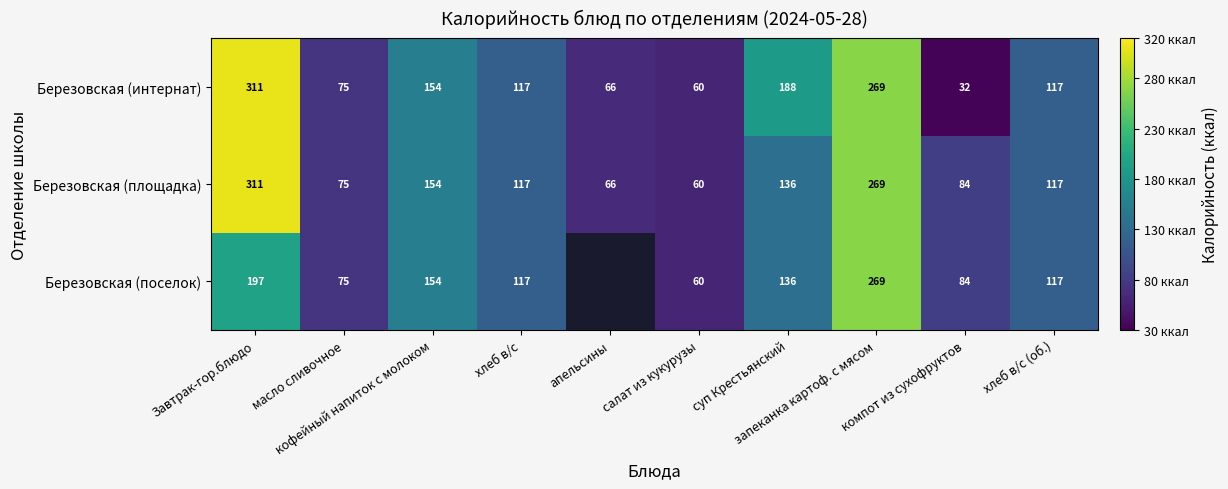

Which category has the lowest value in the Березовская (интернат) series?

компот из сухофруктов